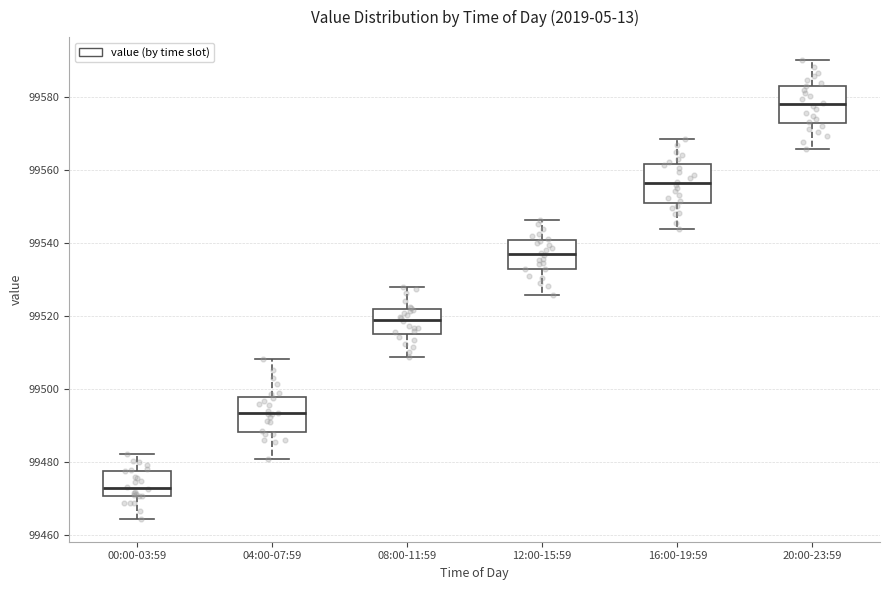

Where is the lower edge of the box for 20:00-23:59 on the y-axis? The values are not printed on the chart, so give them approximately, as read against the axis.

99572